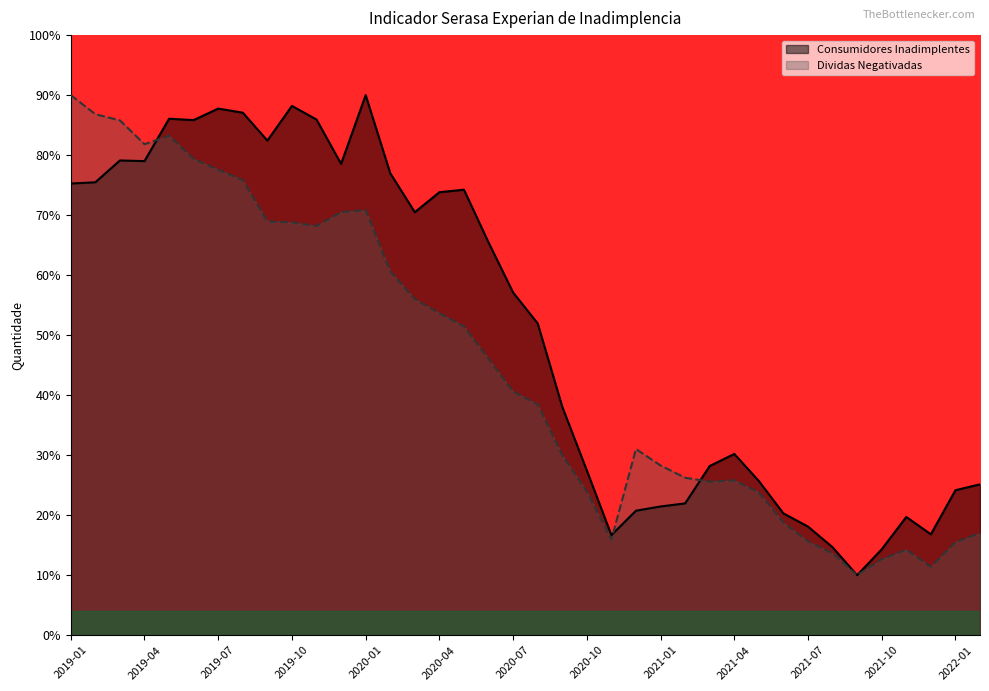

What is the difference between the Consumidores Inadimplentes values at 2021-09 and 2019-10?

78.2